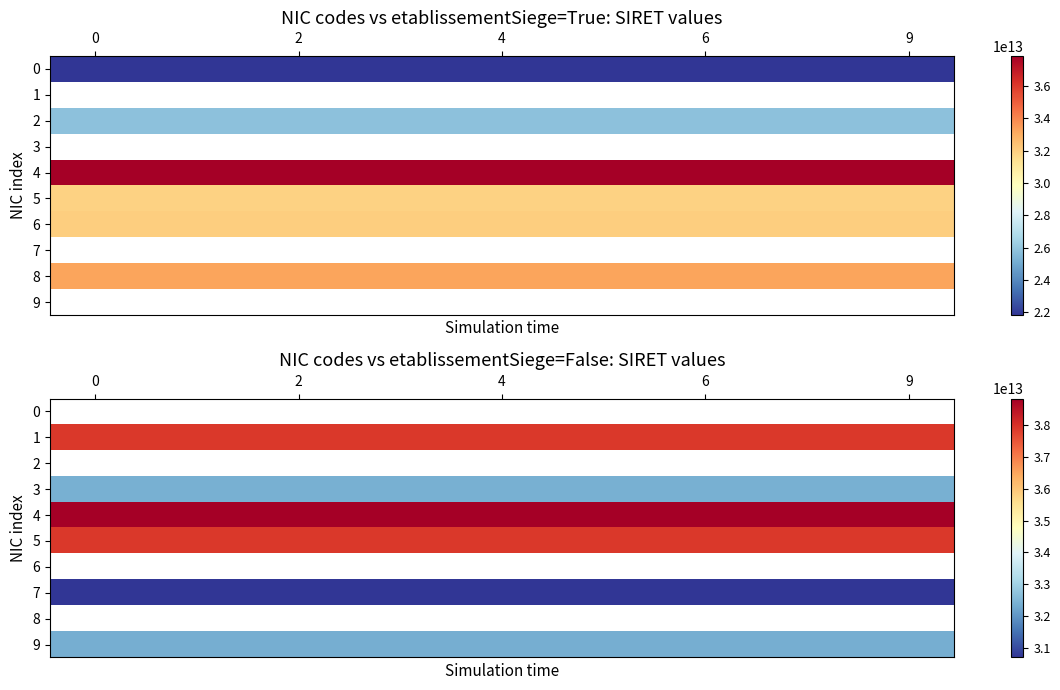

How many categories are shown in the chart?

10